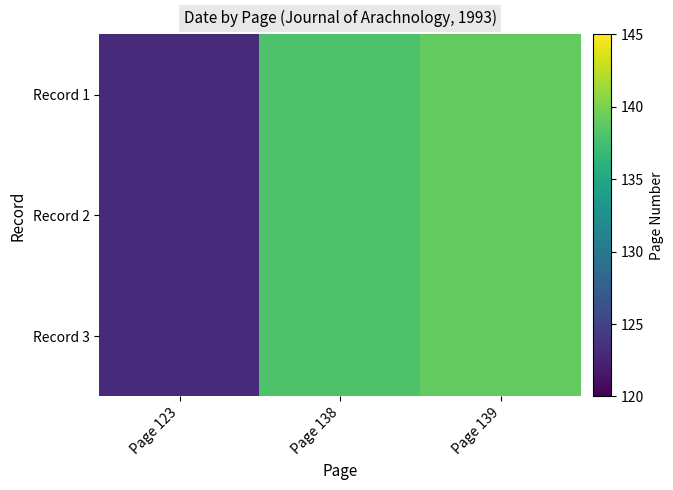

What is the total value across all series at Page 123?

369